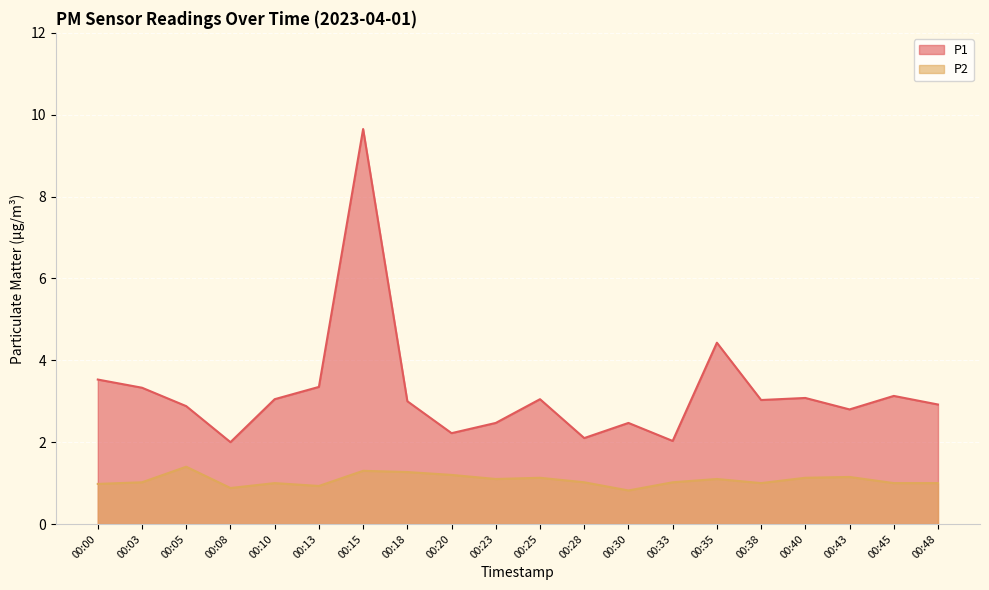

What is the sum of the P2 values at 00:40 and 00:20?

2.3